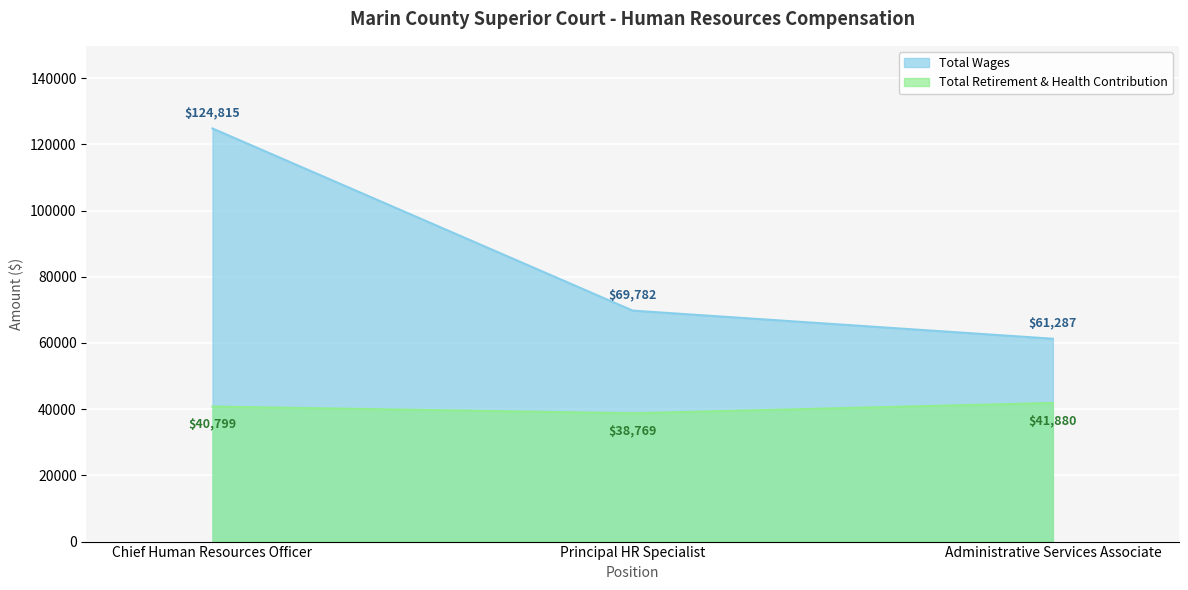

At which label does Total Wages reach its minimum?

Administrative Services Associate